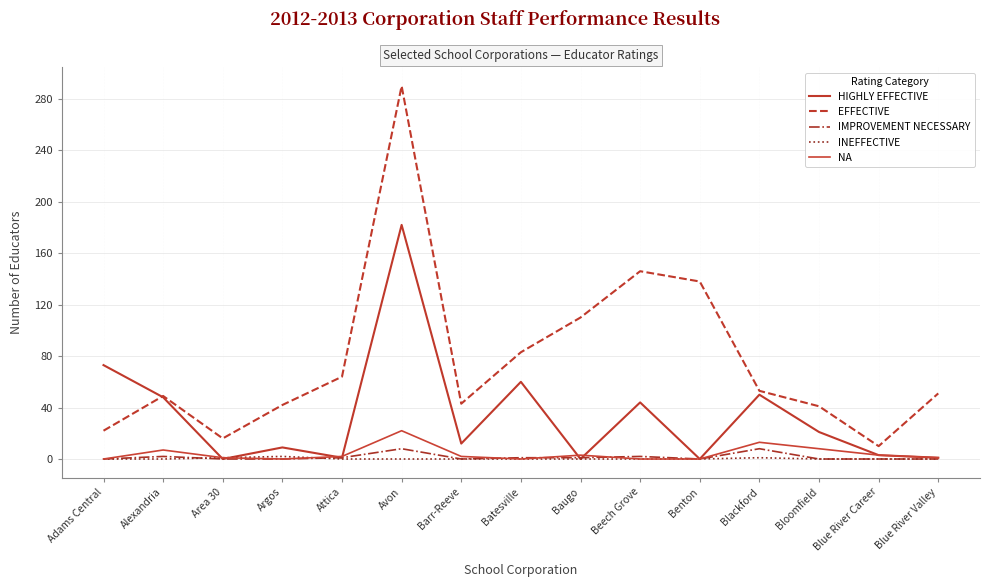

Is this an area chart (filled region under the line)?

No